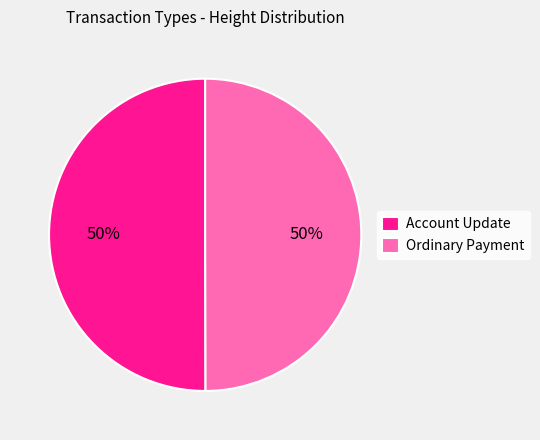

To the nearest percent, what is the average slice percentage?

50%